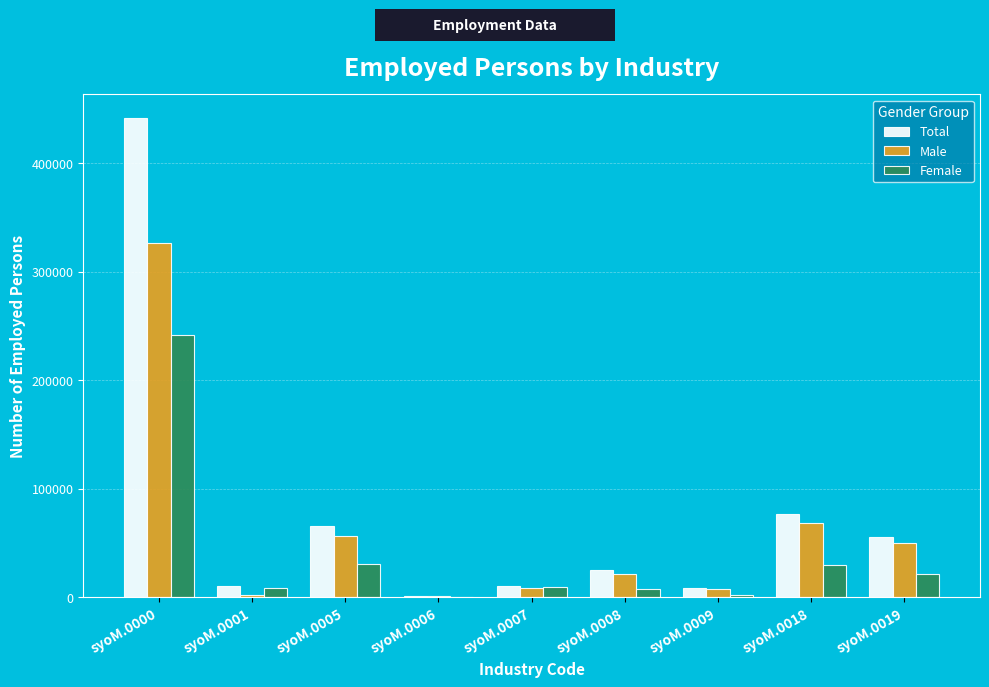

Which series changed the most between syoM.0000 and syoM.0008?

Total